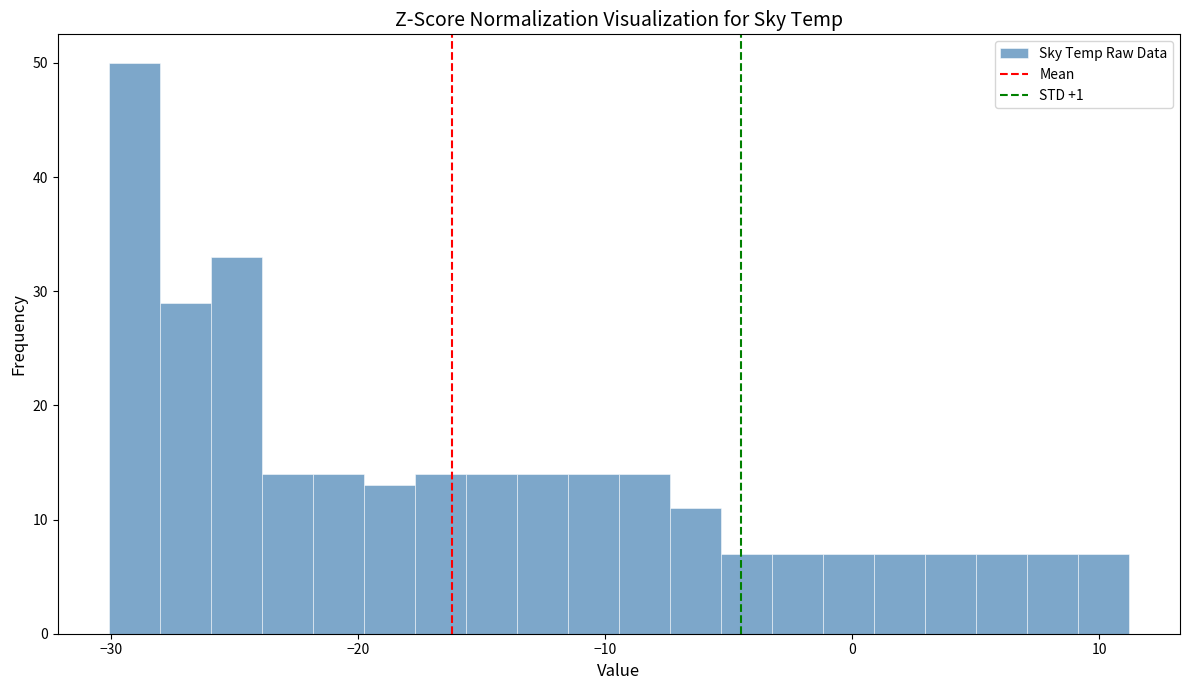

Around what value on the x-axis is the tallest bar? Give the approximate position of its centre, as read against the axis.

-29